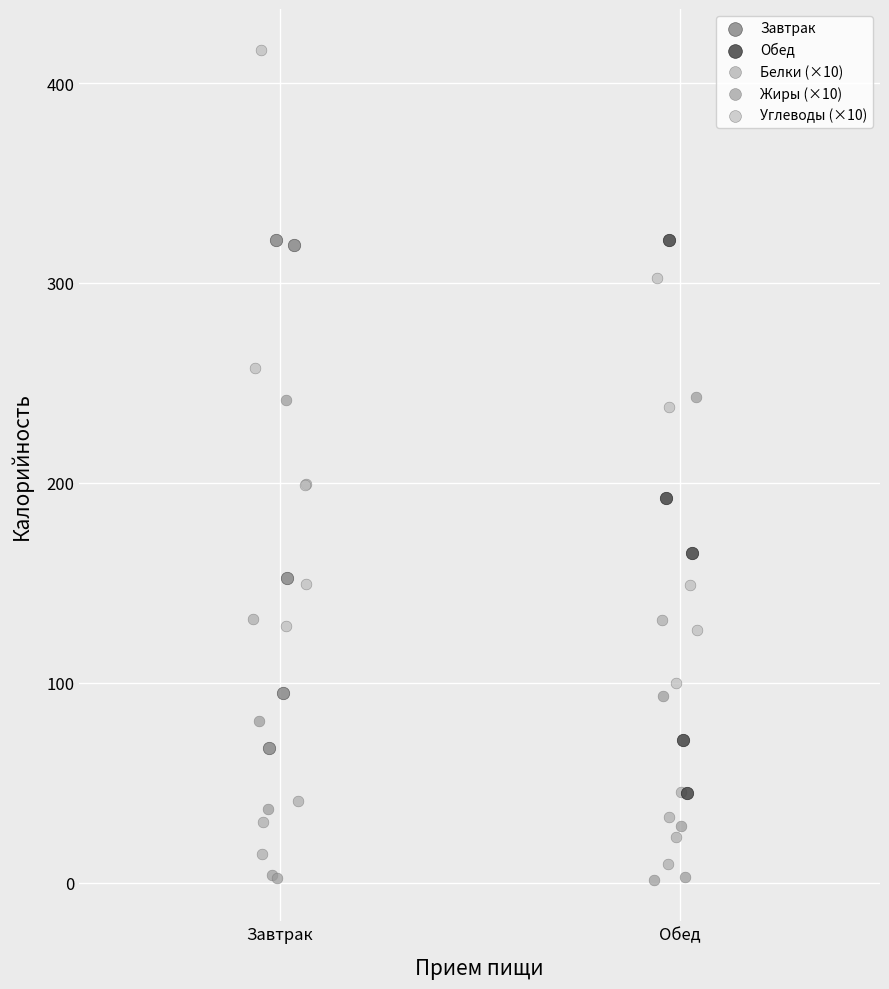

Which series contains the highest Y value?

Углеводы (×10)